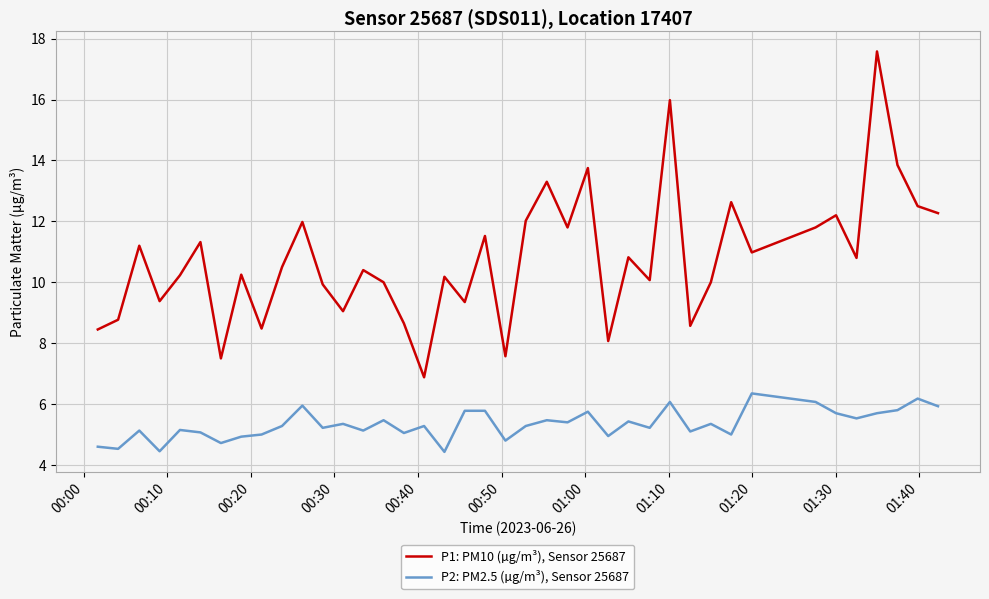

True or false: P1: PM10 (µg/m³), Sensor 25687 and P2: PM2.5 (µg/m³), Sensor 25687 cross at least once.

False